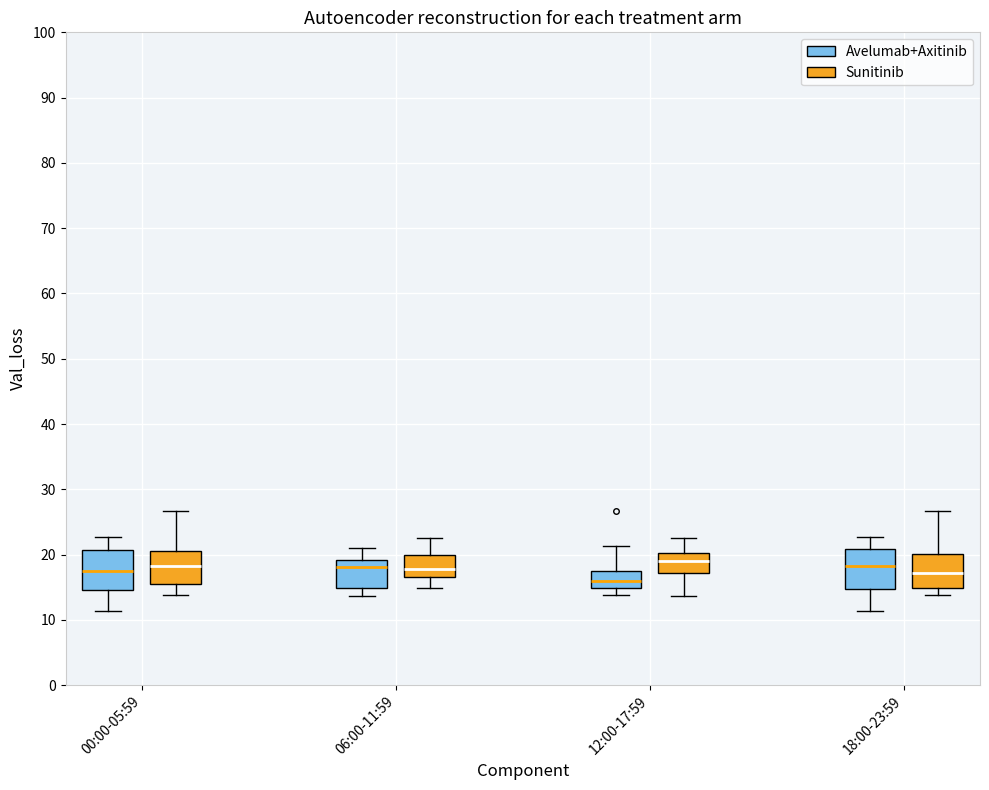

Reading left to right, transcribe this box plot: for each box, give where its median line is, the range the box spans, and where its two whiskers end, as read against the y-axis. The values are not printed on the chart, so give them approximately, as read against the axis.

00:00-05:59 (Avelumab+Axitinib): median 18, box 15 to 21, whiskers 11 to 23
00:00-05:59 (Sunitinib): median 18, box 15 to 21, whiskers 14 to 27
06:00-11:59 (Avelumab+Axitinib): median 18, box 15 to 19, whiskers 14 to 21
06:00-11:59 (Sunitinib): median 18, box 17 to 20, whiskers 15 to 23
12:00-17:59 (Avelumab+Axitinib): median 16, box 15 to 17, whiskers 14 to 21
12:00-17:59 (Sunitinib): median 19, box 17 to 20, whiskers 14 to 23
18:00-23:59 (Avelumab+Axitinib): median 18, box 15 to 21, whiskers 11 to 23
18:00-23:59 (Sunitinib): median 17, box 15 to 20, whiskers 14 to 27